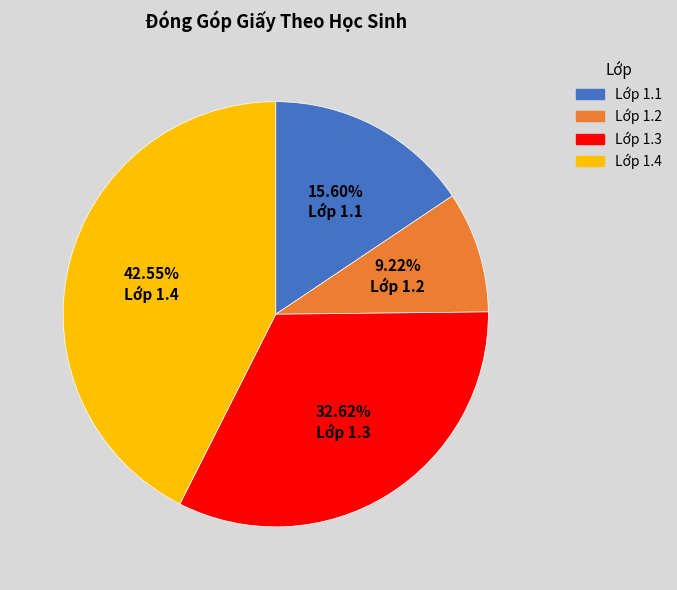

Does Lớp 1.2 account for over 50% of the chart?

No